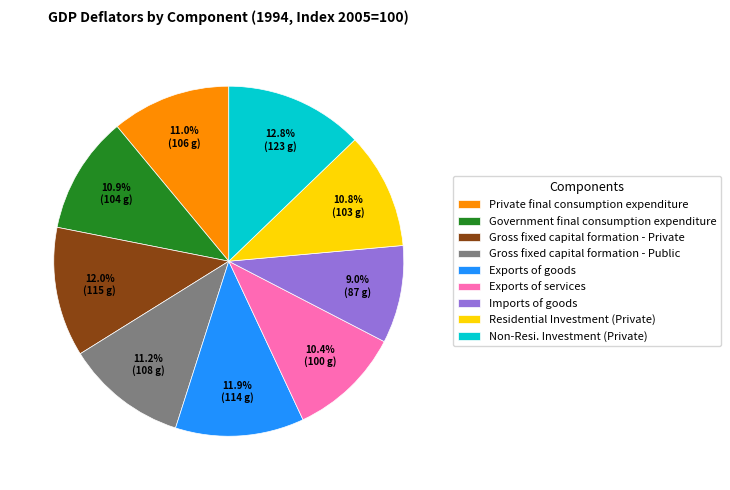

What is the ratio of the value at Gross fixed capital formation - Public to the value at Government final consumption expenditure?

1.0